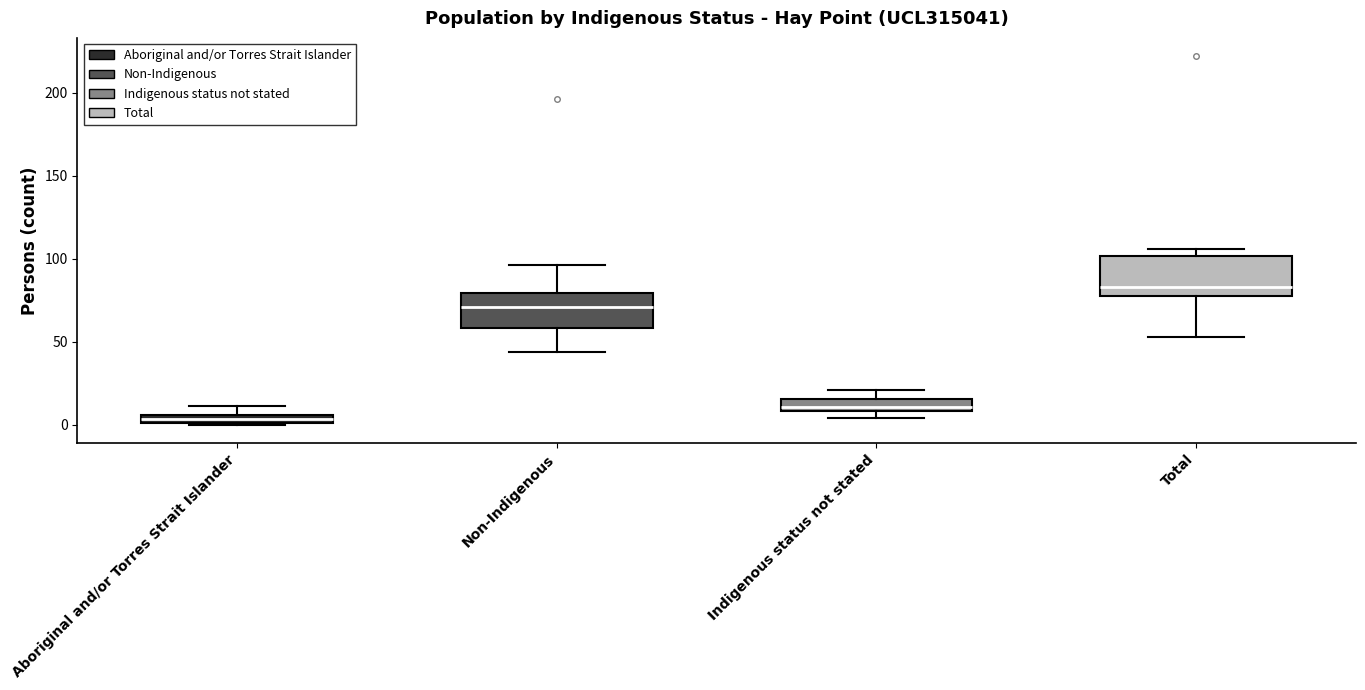

Which box's median line is the highest?

Total